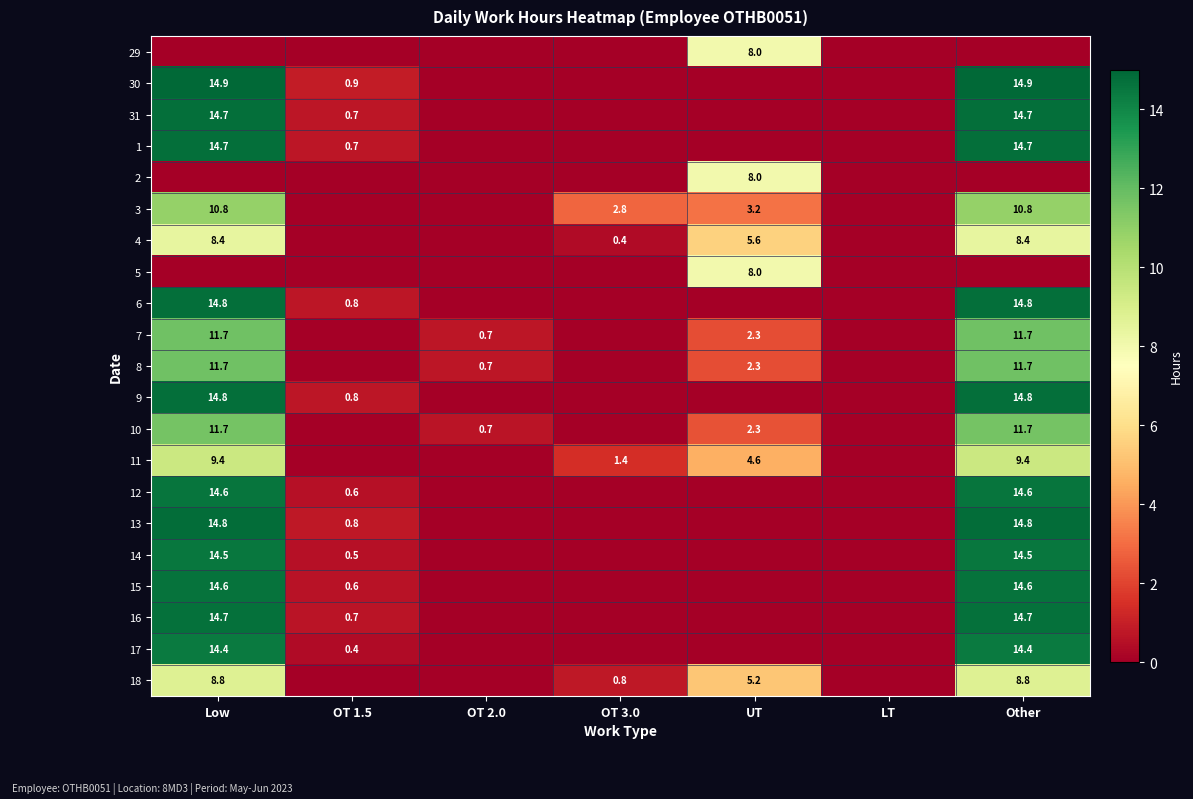

At how many categories does at least one series exceed 3?

3